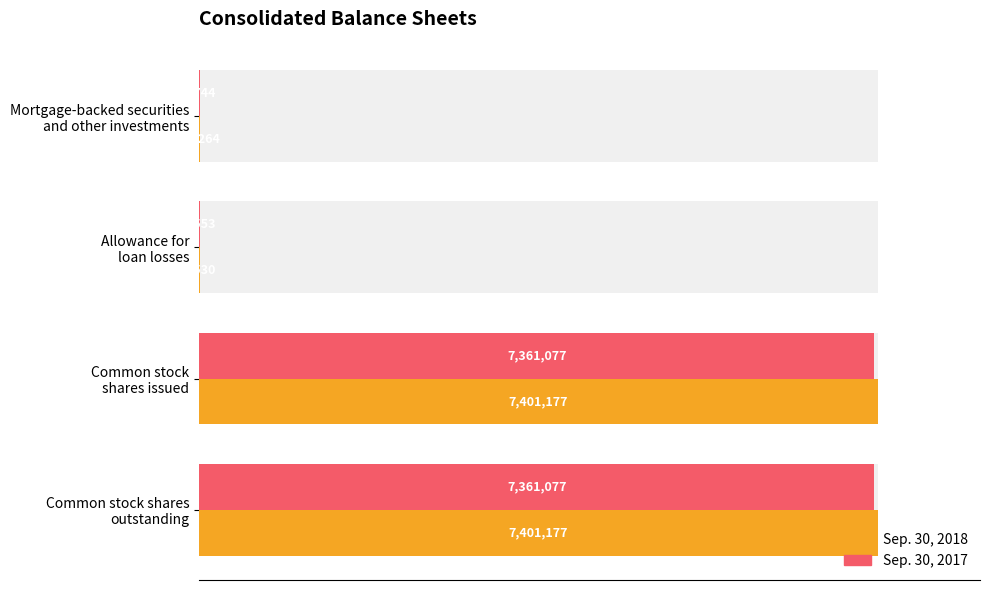

Which series has the largest total across all categories?

Sep. 30, 2018